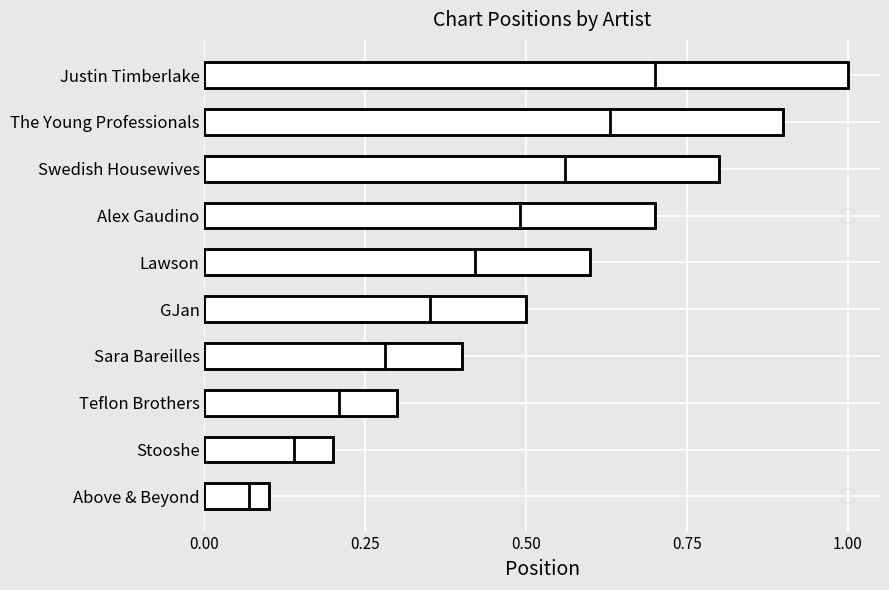

What is the approximate value at Above & Beyond?

0.1